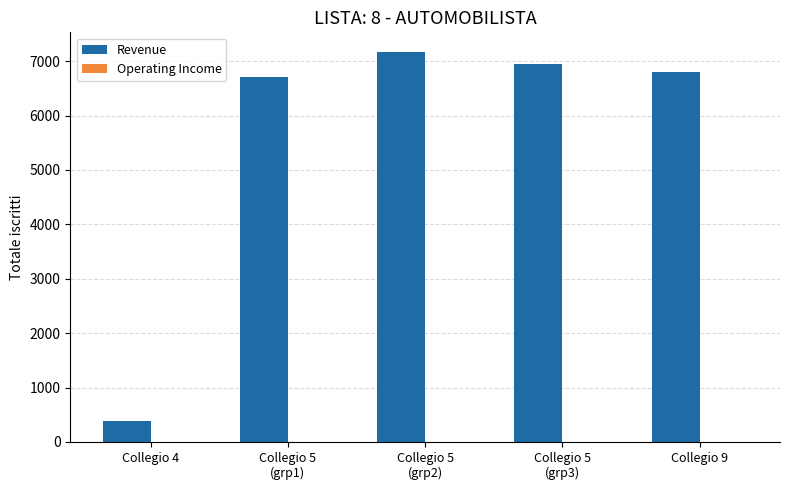

The value at Collegio 9 is 6802. True or false?

True